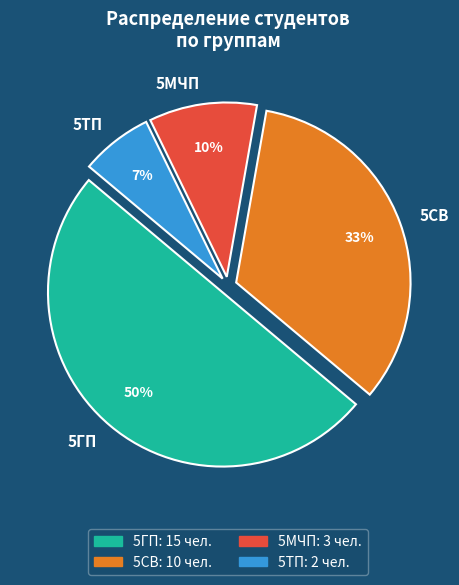

Combined, do 5ГП and 5СВ account for over 50%?

Yes